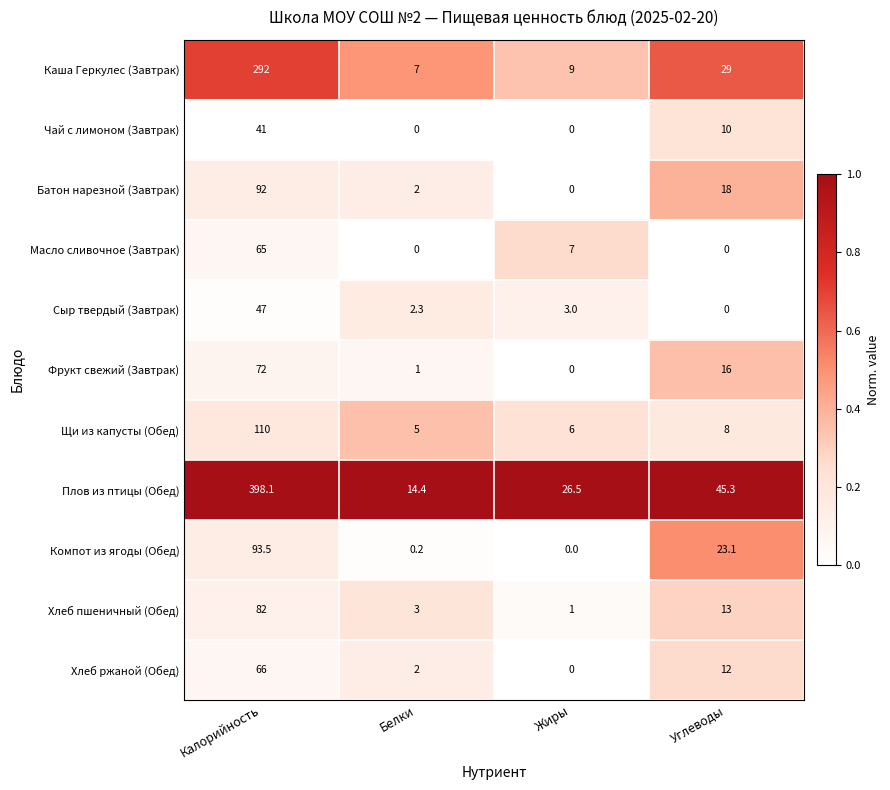

Which series has the widest spread of values?

Плов из птицы (Обед)